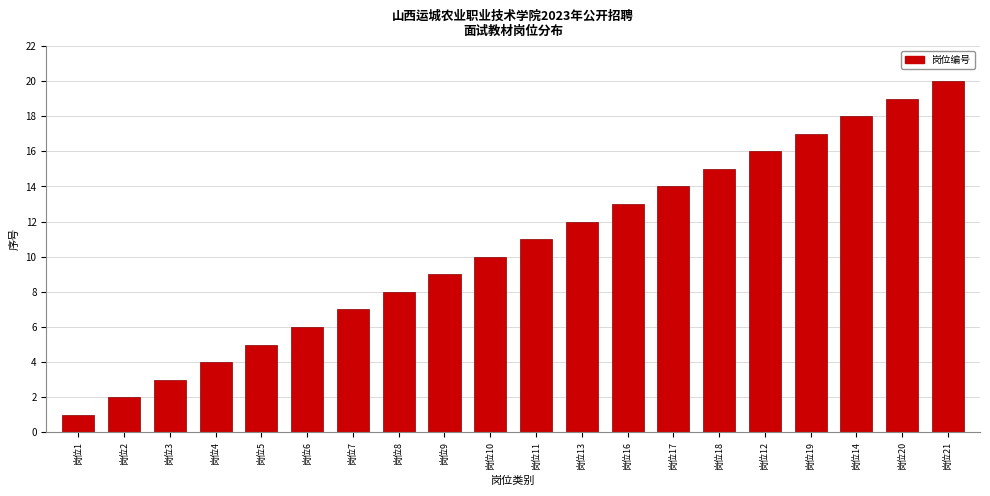

How many series are shown in this chart?

1